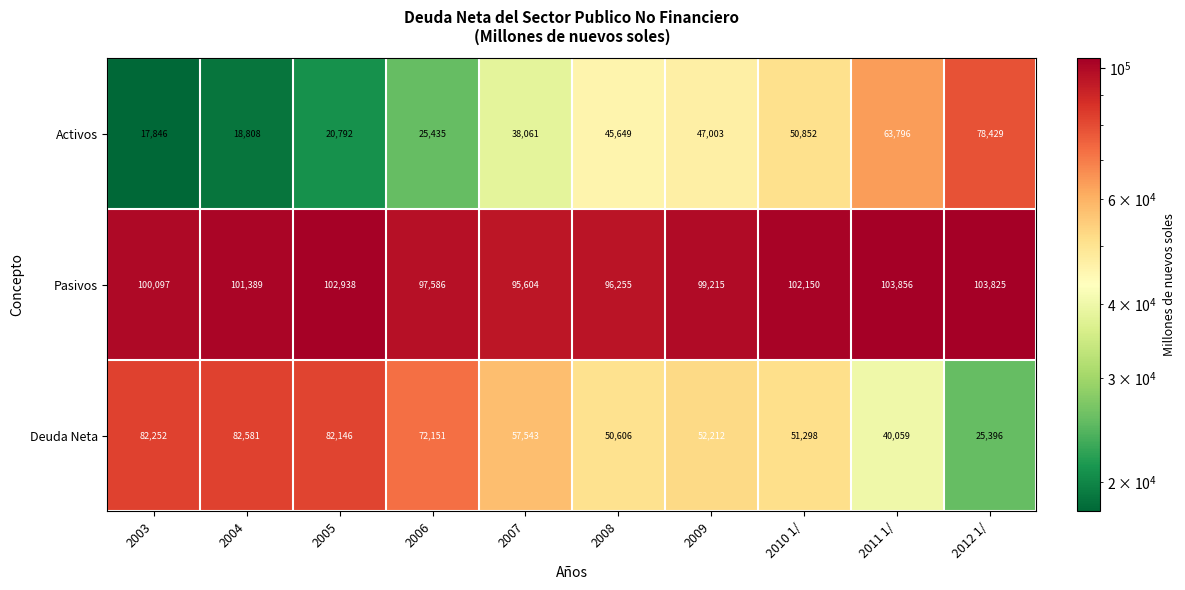

What value does the Pasivos series have at 2008?

96255